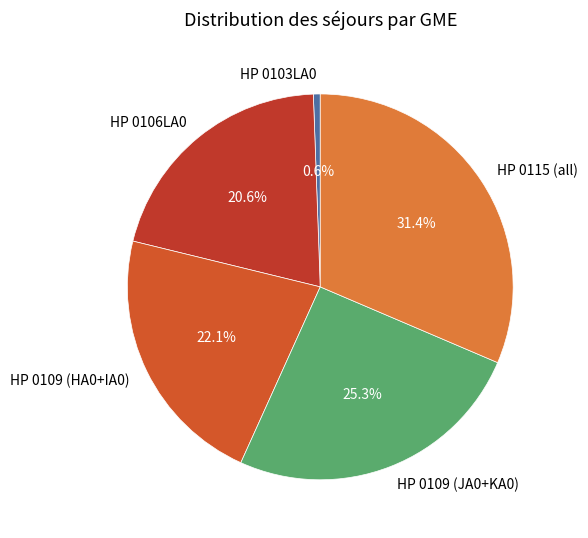

How much of the chart is everything except HP 0106LA0?

79.4%